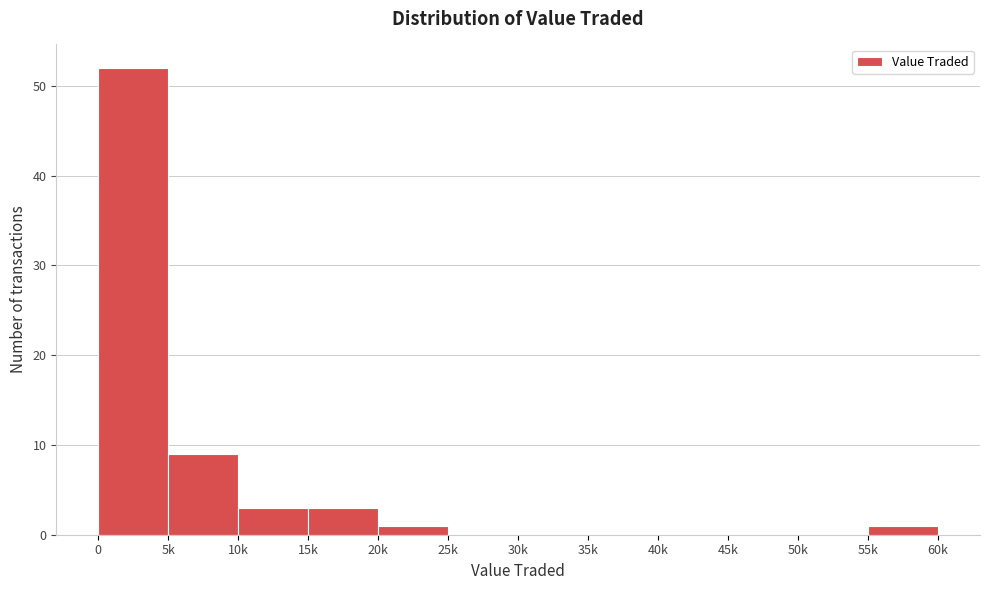

Reading left to right, extract all data points from this chart.

0=52	5k=9	10k=3	15k=3	20k=1	25k=0	30k=0	35k=0	40k=0	45k=0	50k=0	55k=1